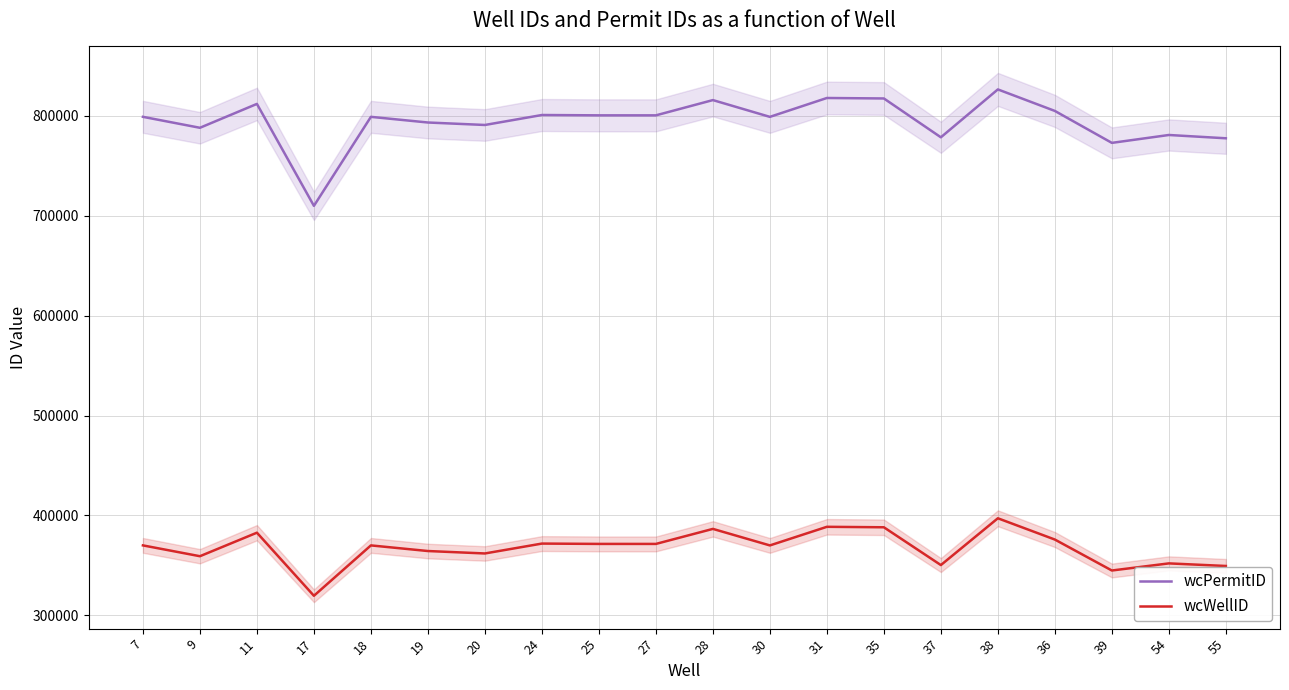

Where is the first local maximum for wcPermitID?

11